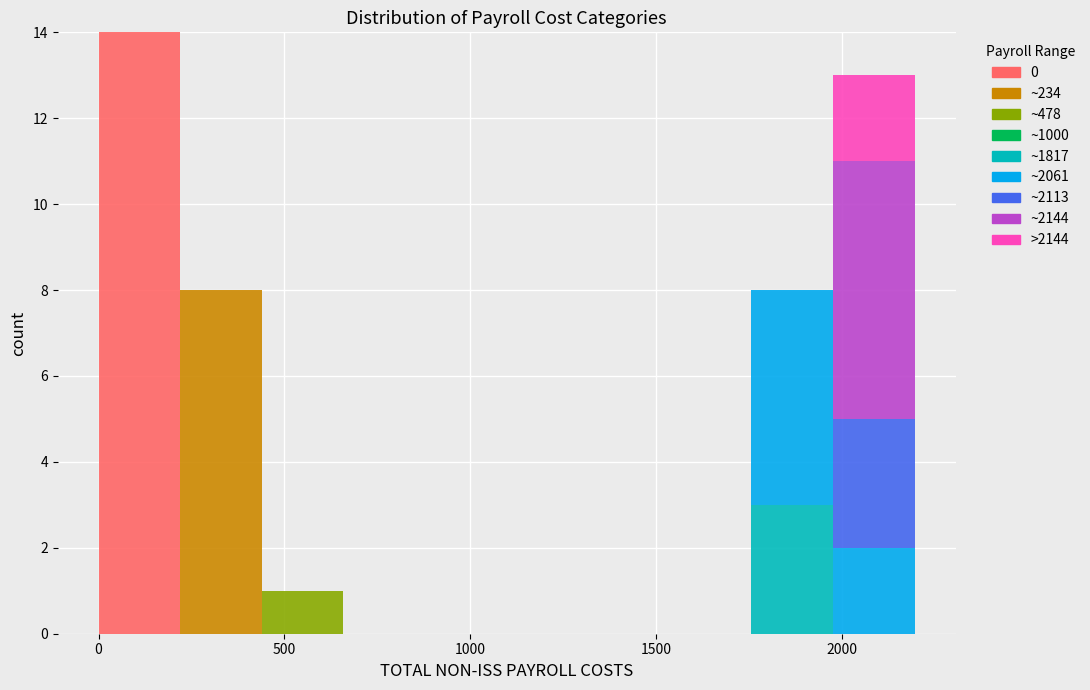

Which range on the x-axis has the tallest stacked bar (by total height)?

0 to 200